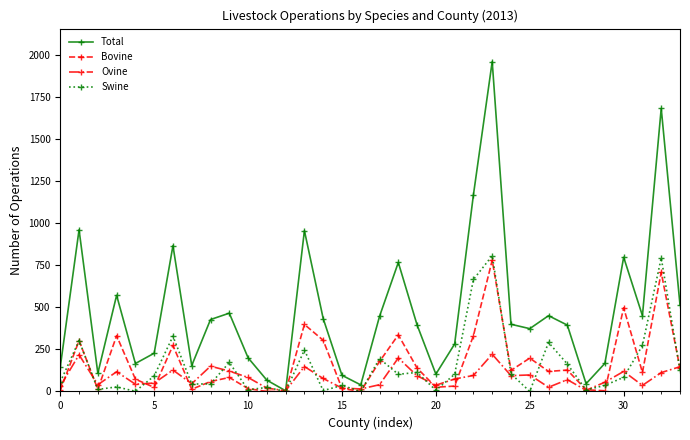

What is the difference between the maximum and minimum values in the Ovine series?

217